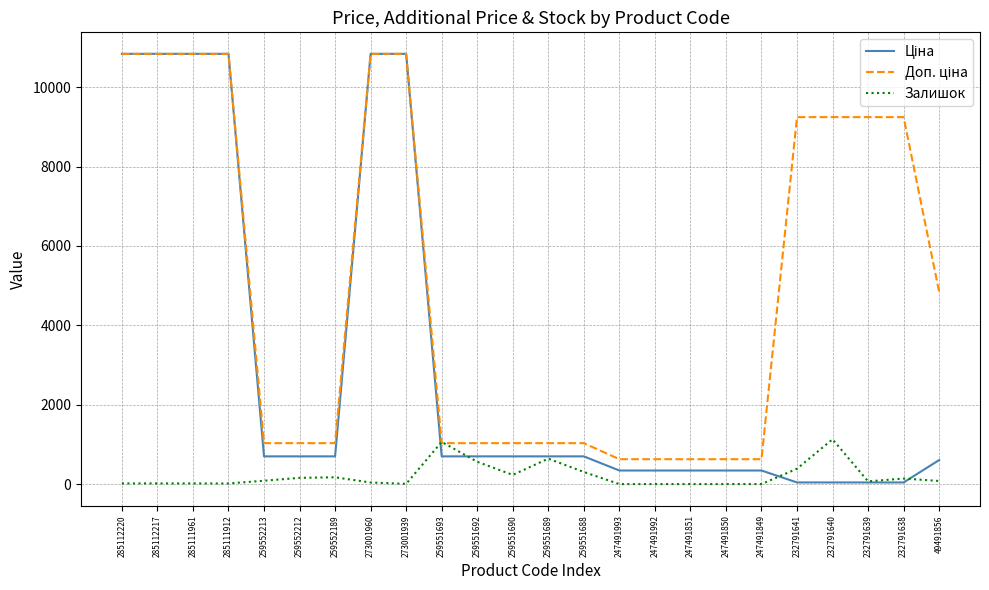

What is the highest value of the Залишок series?

1129.0